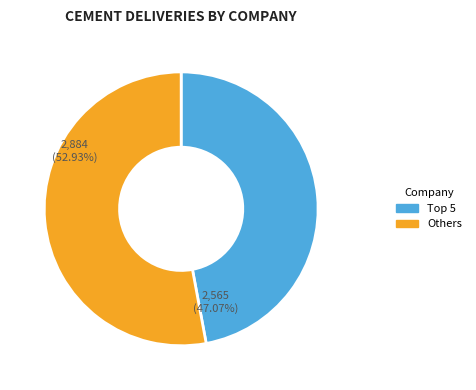

Does any single category account for the majority?

Yes